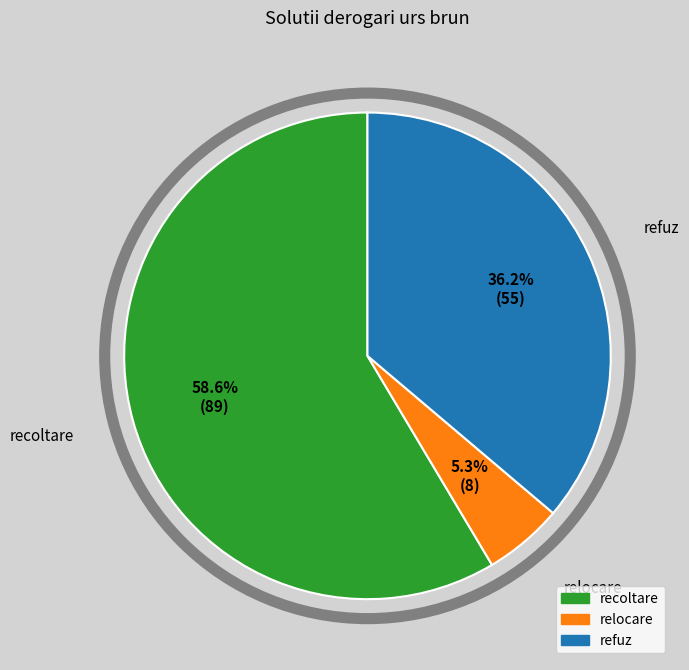

How many slices are in this pie chart?

3